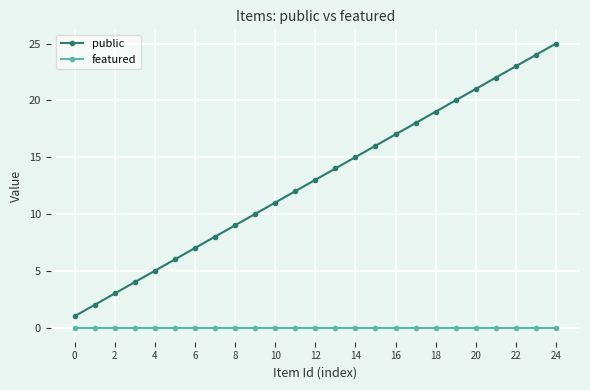

Rank the series by their maximum value, from lowest to highest.

featured, public